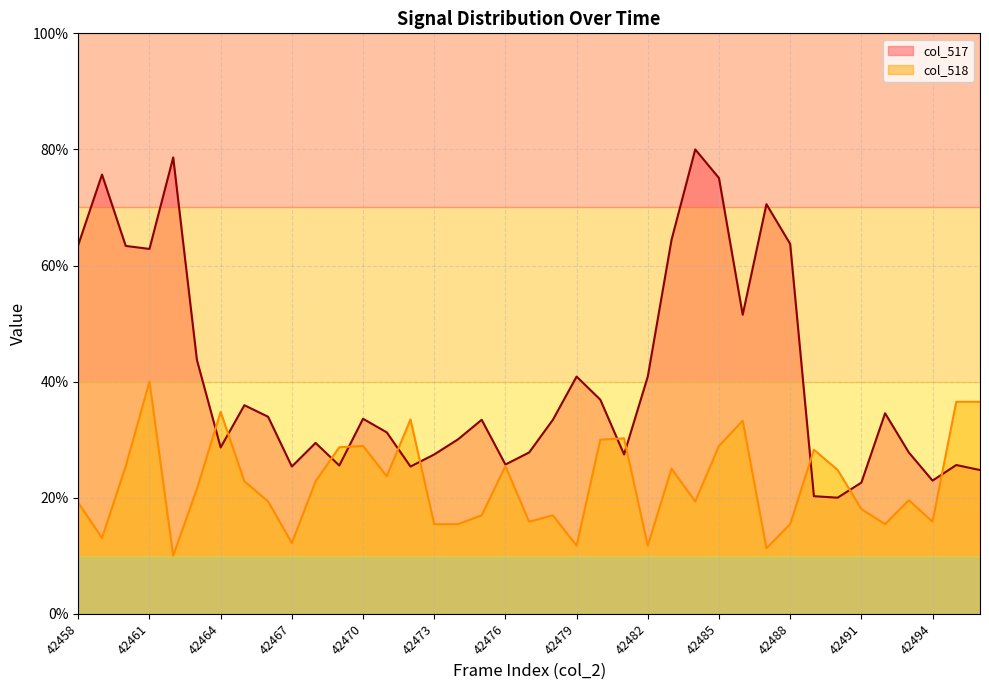

Reading left to right, transcribe all the data shown in this chart.

col_517: 42458=63.5	42459=75.7	42460=63.4	42461=62.9	42462=78.6	42463=43.7	42464=28.7	42465=35.9	42466=33.9	42467=25.4	42468=29.4	42469=25.5	42470=33.6	42471=31.3	42472=25.4	42473=27.4	42474=30.0	42475=33.4	42476=25.7	42477=27.8	42478=33.4	42479=40.9	42480=36.9	42481=27.4	42482=40.9	42483=64.4	42484=80.0	42485=75.1	42486=51.5	42487=70.6	42488=63.7	42489=20.3	42490=20.0	42491=22.6	42492=34.5	42493=27.8	42494=22.9	42495=25.6	42496=24.8
col_518: 42458=19.1	42459=13.0	42460=25.4	42461=40.0	42462=10.0	42463=21.5	42464=34.8	42465=22.8	42466=19.3	42467=12.2	42468=22.8	42469=28.7	42470=28.9	42471=23.7	42472=33.5	42473=15.4	42474=15.4	42475=17.0	42476=25.4	42477=15.9	42478=17.0	42479=11.7	42480=30.0	42481=30.2	42482=11.7	42483=25.0	42484=19.3	42485=28.9	42486=33.3	42487=11.3	42488=15.4	42489=28.3	42490=24.8	42491=18.0	42492=15.4	42493=19.6	42494=15.9	42495=36.5	42496=36.5